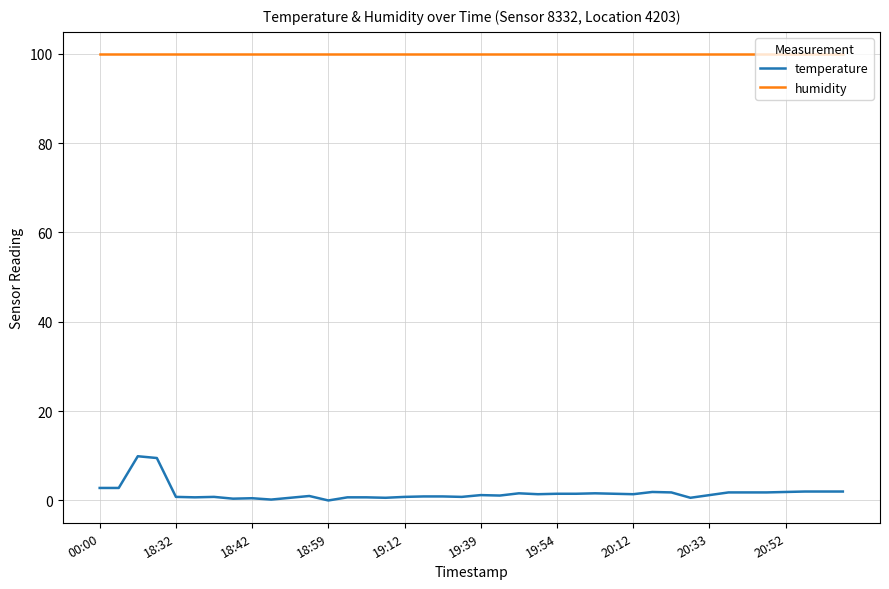

Count the number of categories in the chart.

40